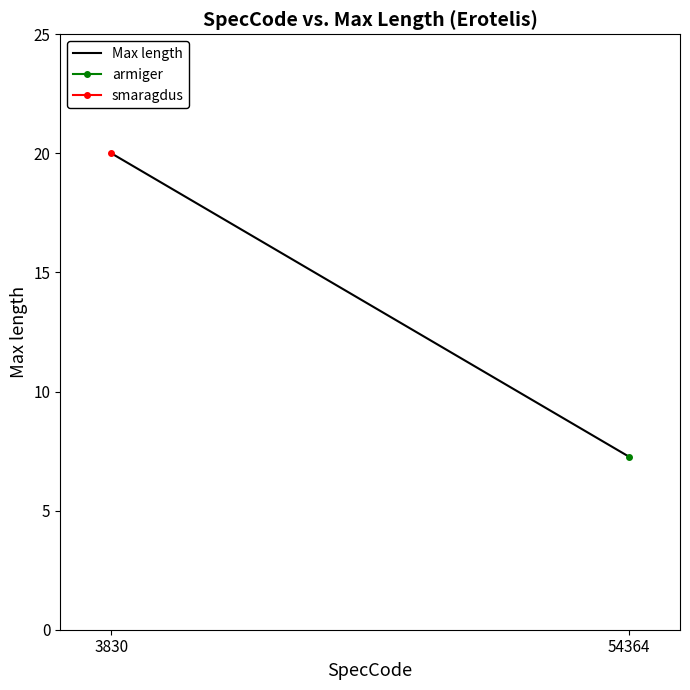

What is the sum of all values?

27.3